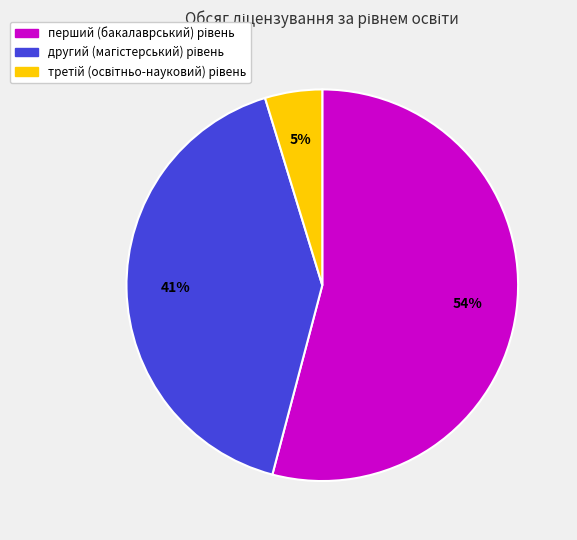

Is there a majority slice in this chart?

Yes